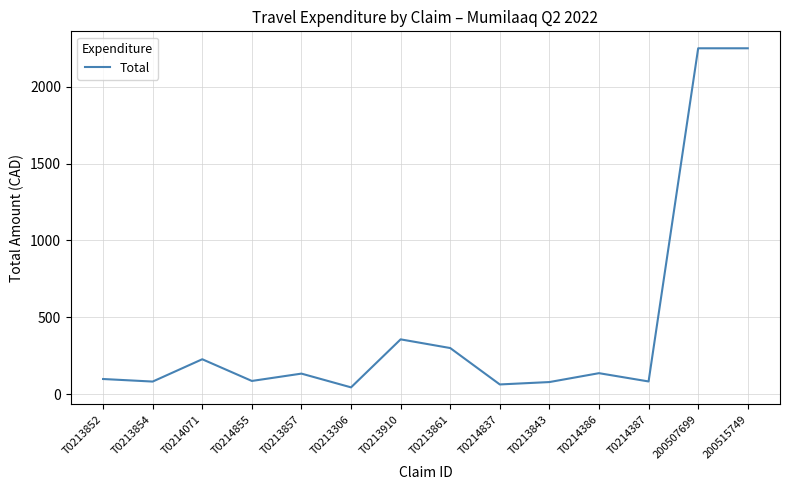

How many values exceed 134?

7